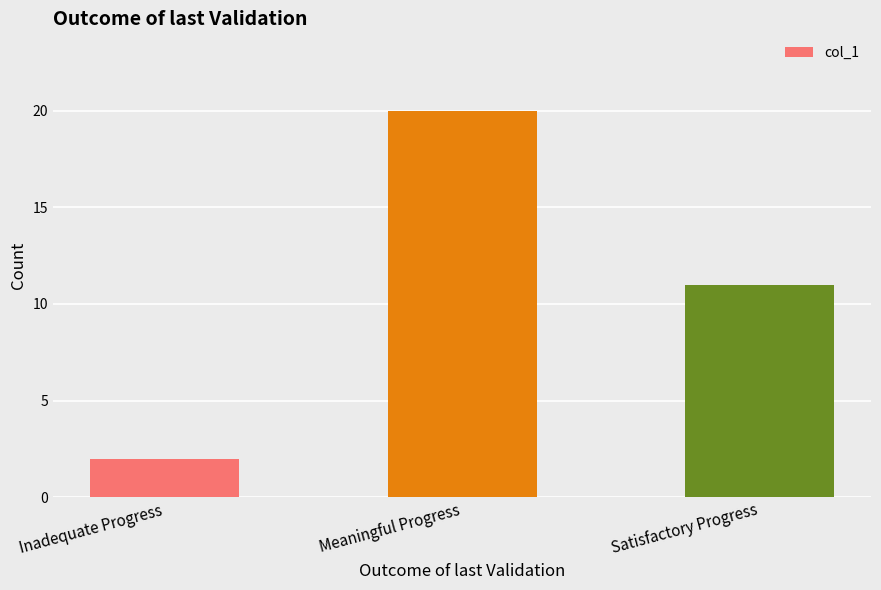

What is the label of the 3rd bar from the left?

Satisfactory Progress